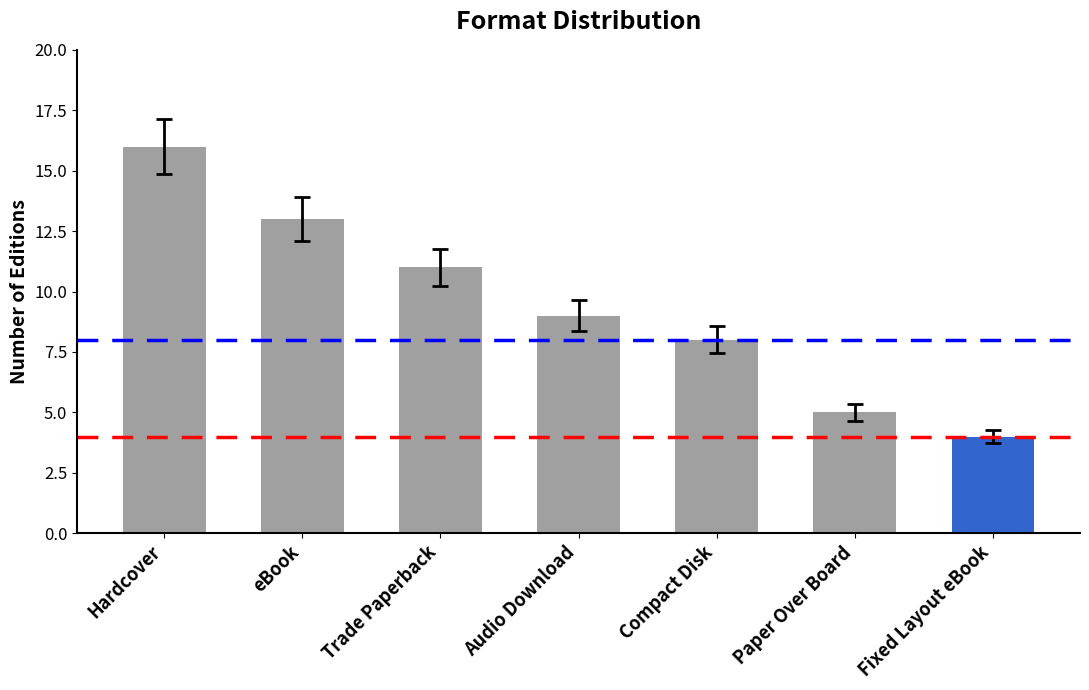

Are the bars horizontal?

No